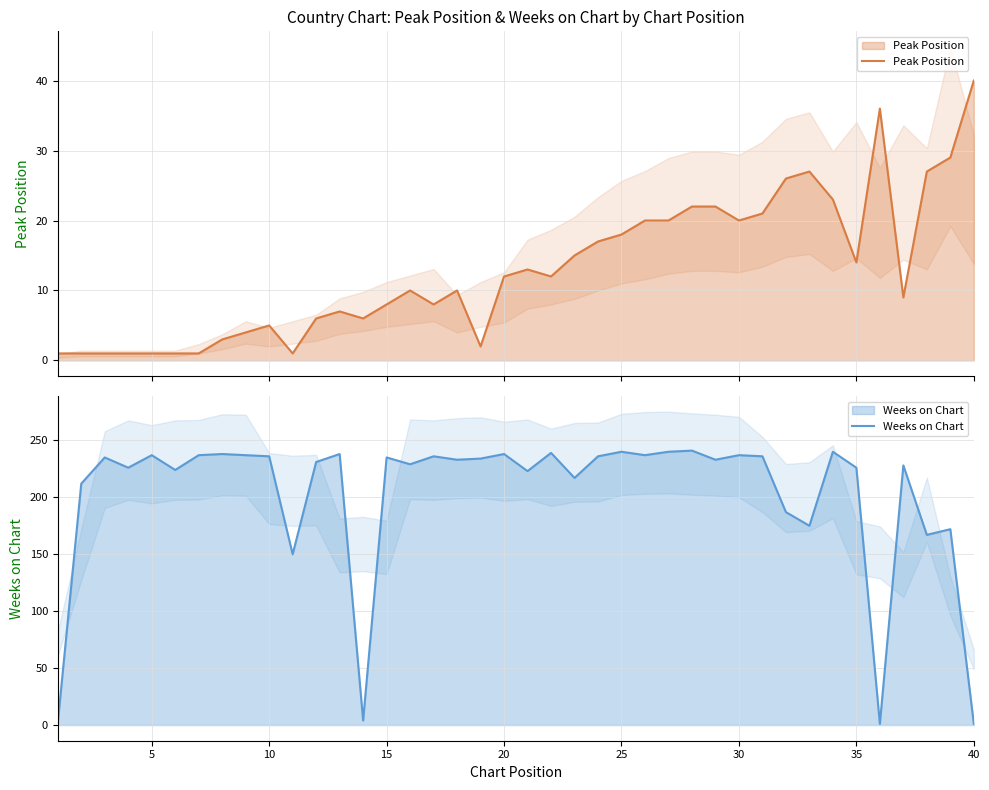

List the series in order of their overall mean, highest first.

Weeks on Chart, Peak Position